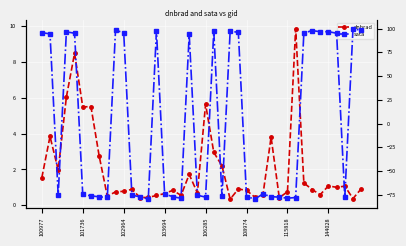

Rank the series at 100977 from lowest to highest value.

dnbrad, sata